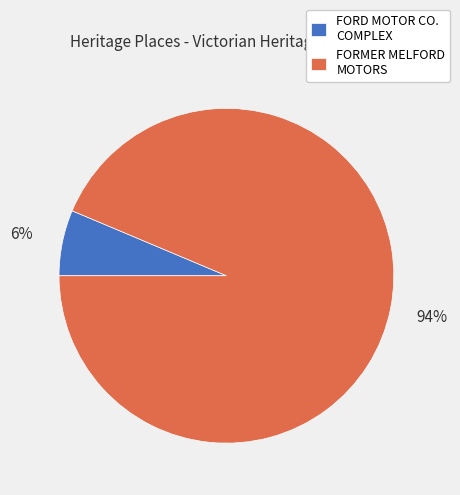

To the nearest percent, what percentage of the pie is FORMER MELFORD MOTORS?

94%